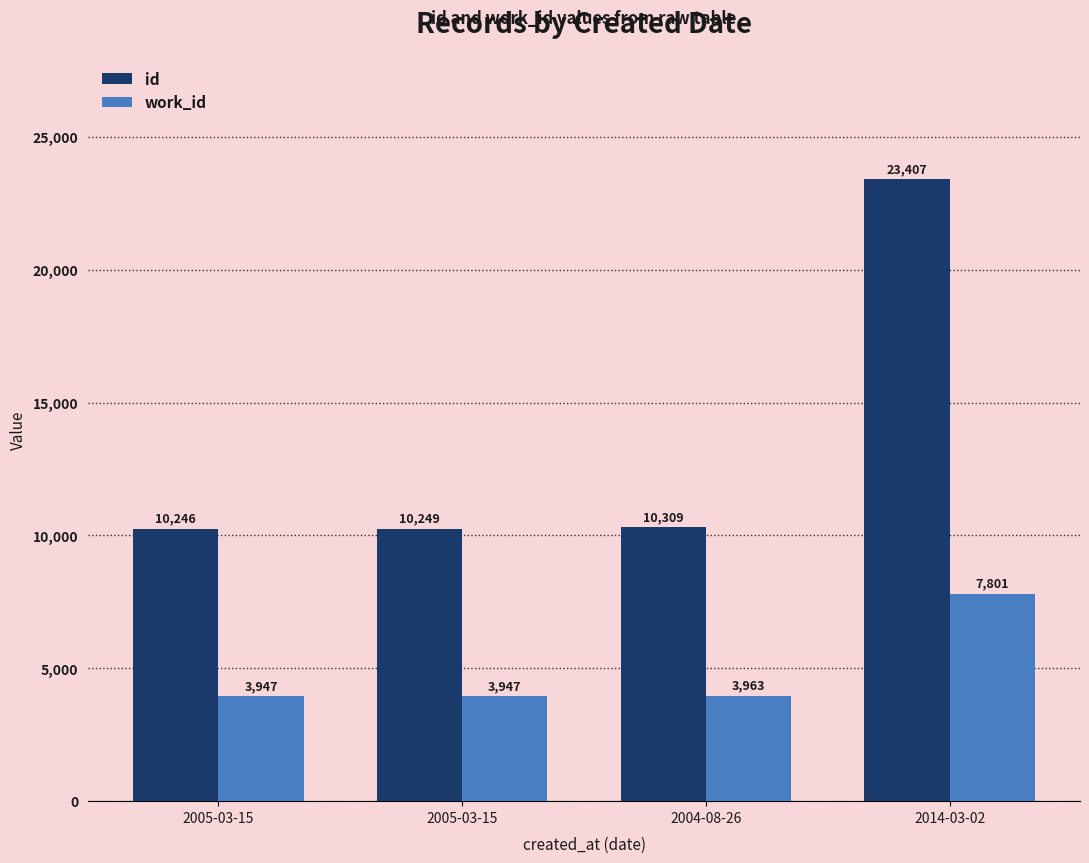

How many series are shown in this chart?

2